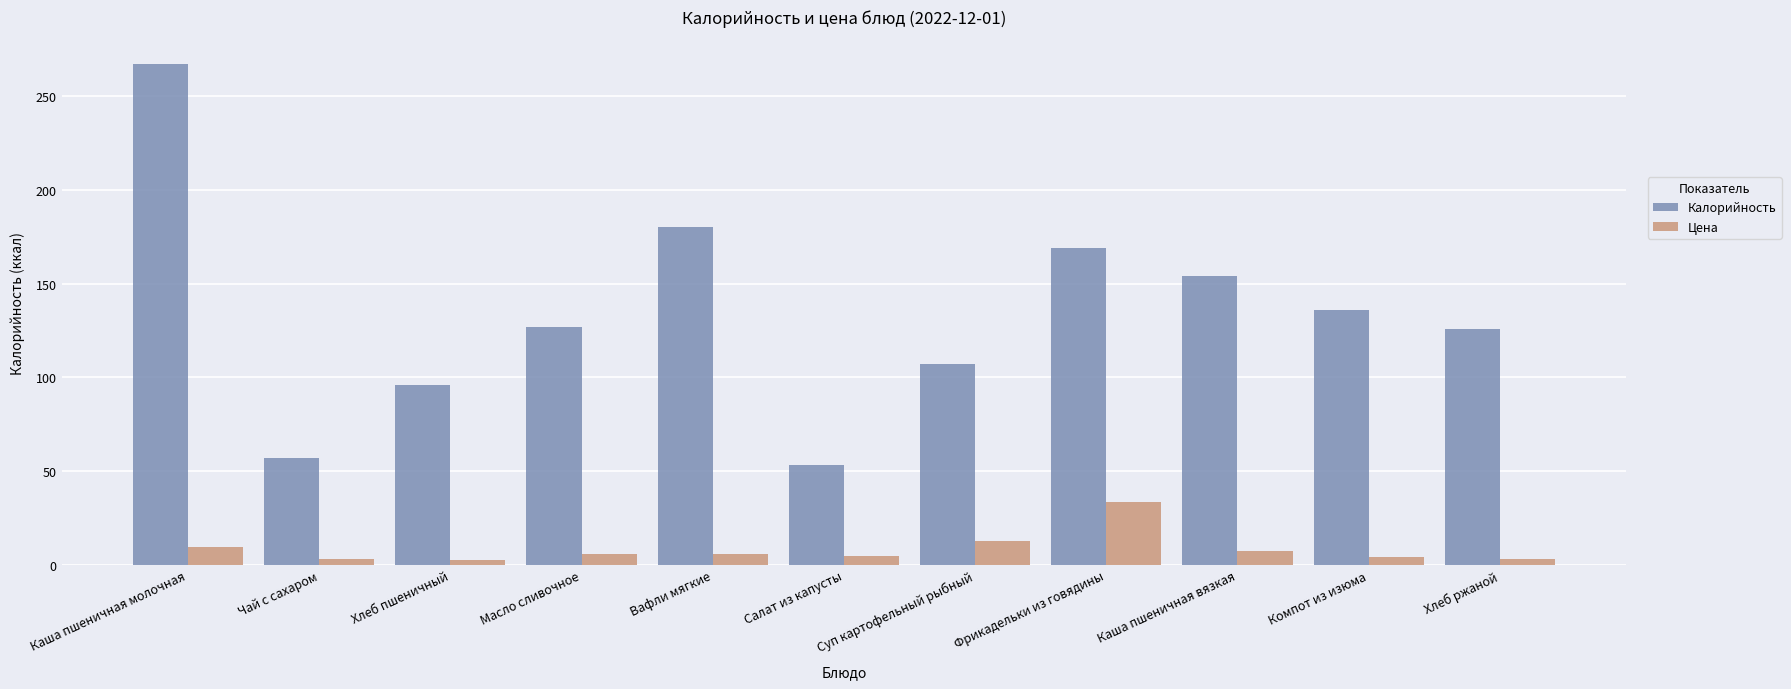

Which category has the highest value in the Калорийность series?

Каша пшеничная молочная